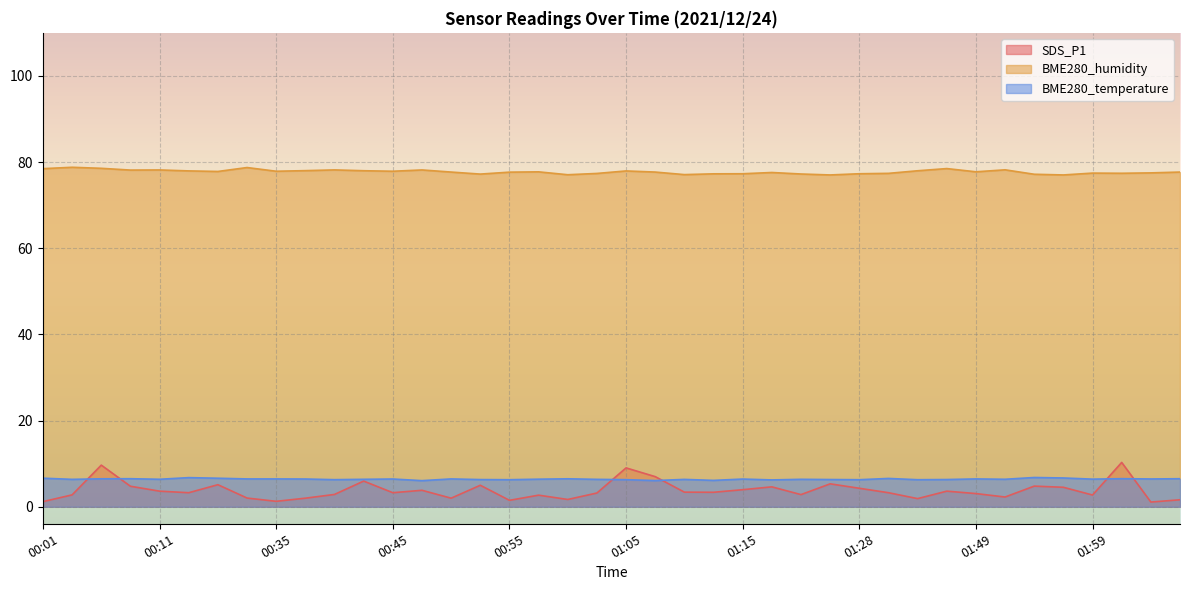

Is the value of SDS_P1 at 01:17 greater than the value of BME280_humidity at 01:02?

No